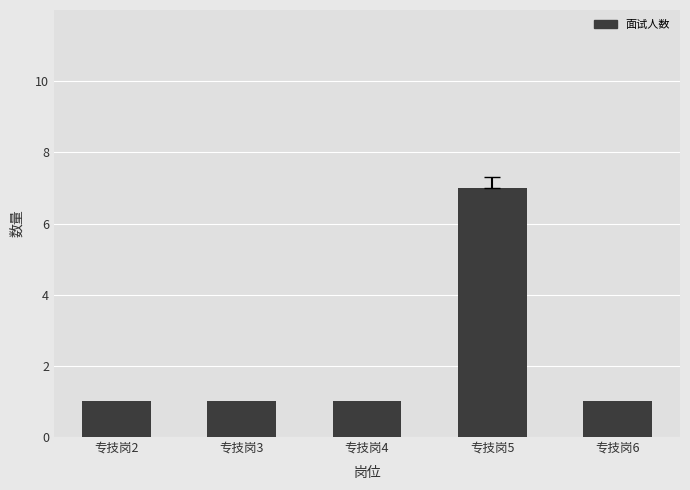

What is the greatest value displayed?

7